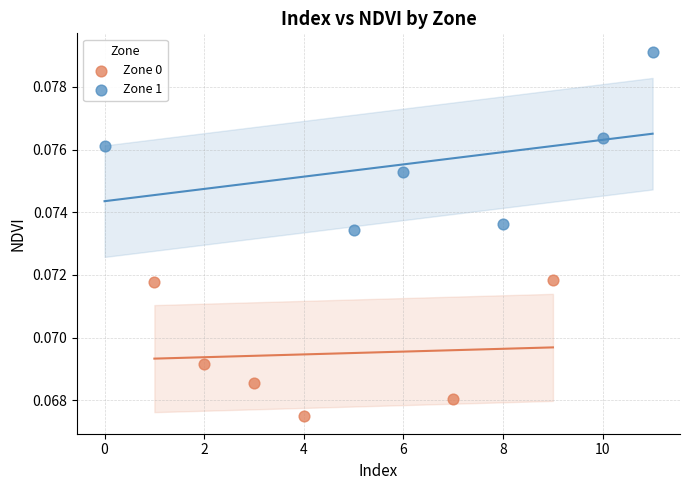

What are all the series names shown in the legend?

Zone 0, Zone 1